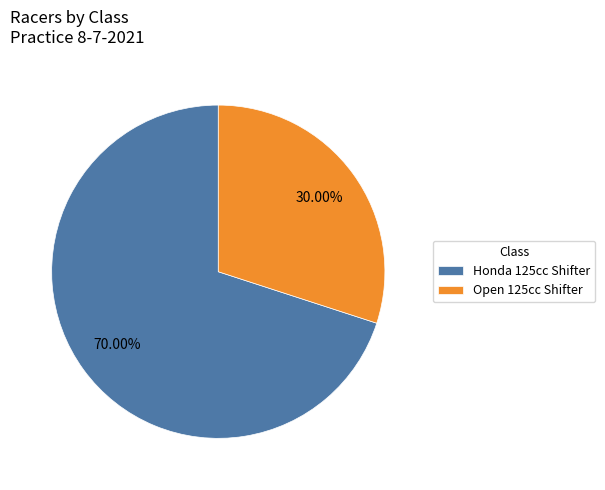

What is the ratio of the value at Honda 125cc Shifter to the value at Open 125cc Shifter?

2.3